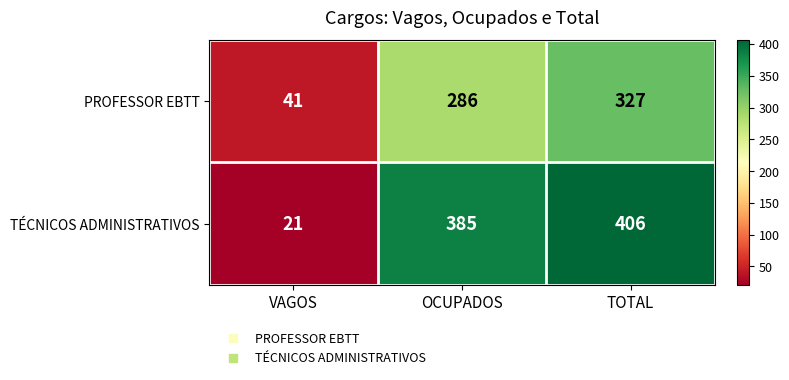

What is the sum of all PROFESSOR EBTT values?

654